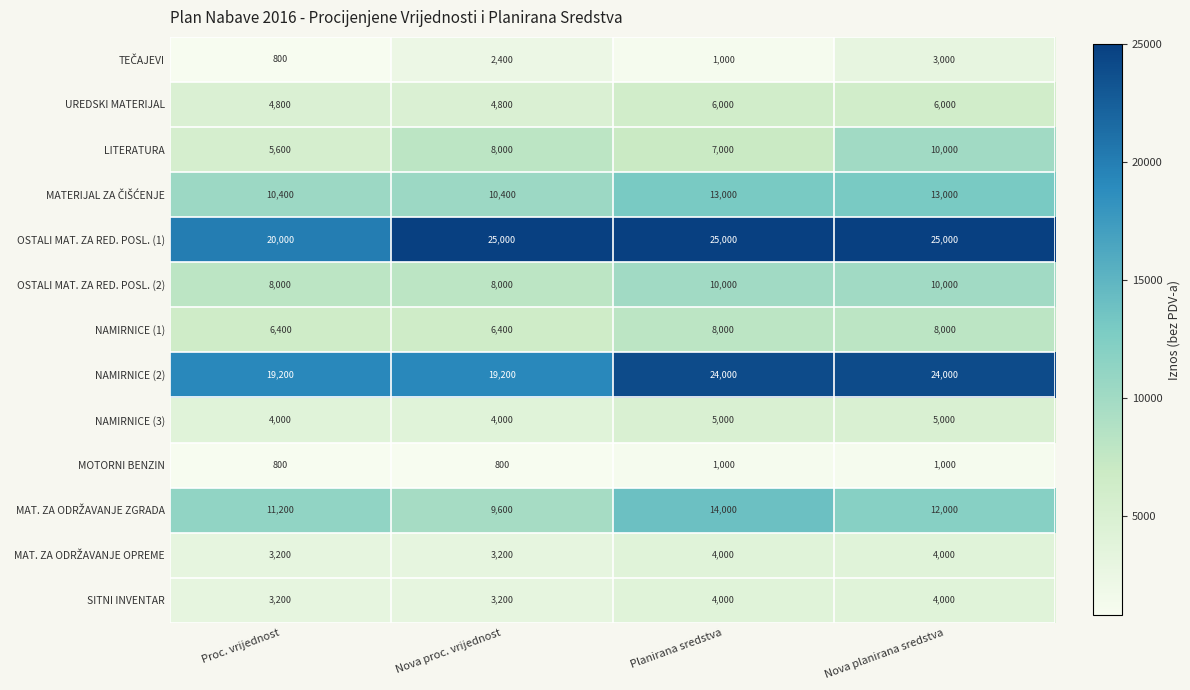

What is the difference between the highest and lowest values at Planirana sredstva?

24000